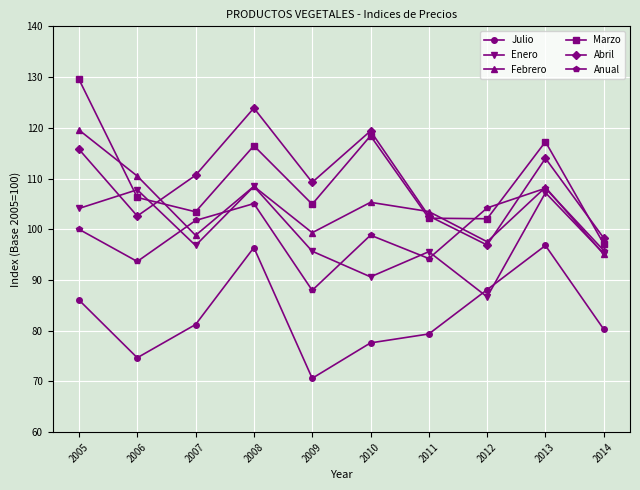

Which category has the lowest value in the Anual series?

2009